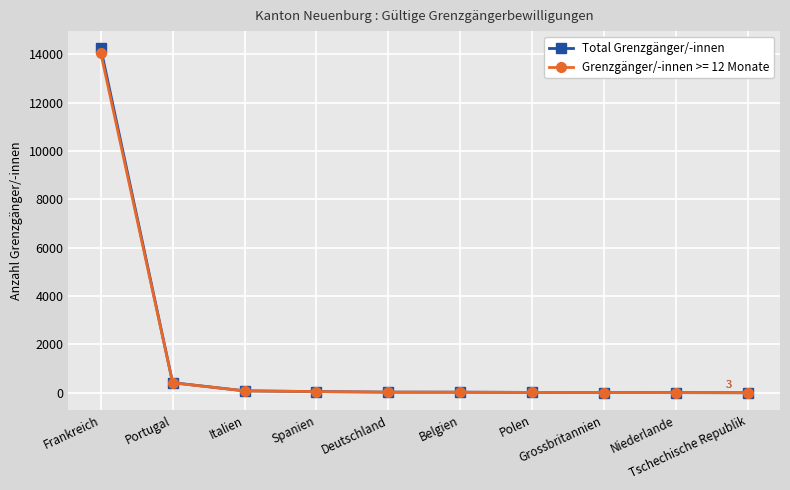

Which series has the widest spread of values?

Total Grenzgänger/-innen